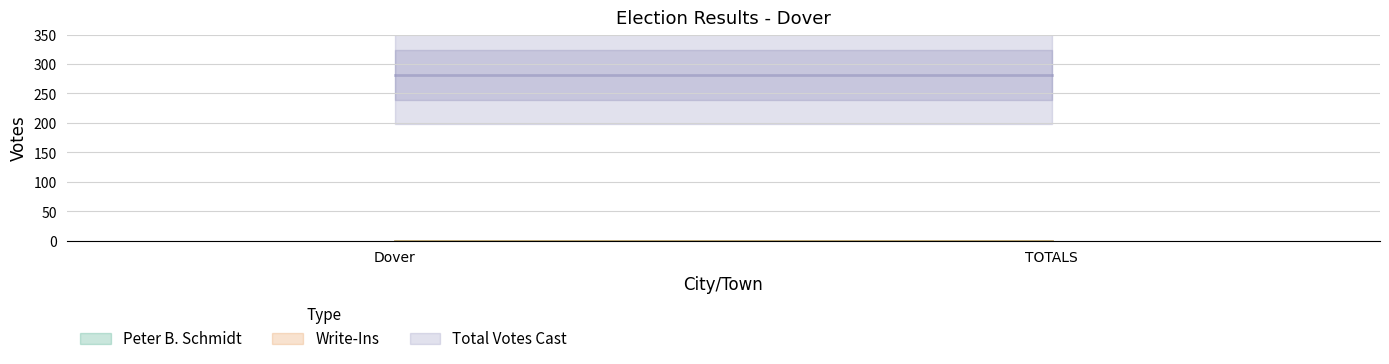

List the labels in order of Write-Ins value, smallest first.

Dover, TOTALS